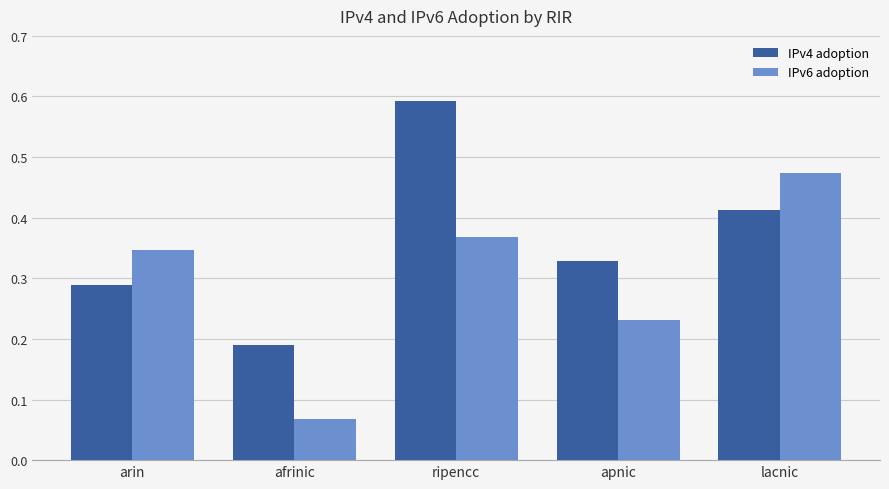

What are all the series names shown in the legend?

IPv4 adoption, IPv6 adoption